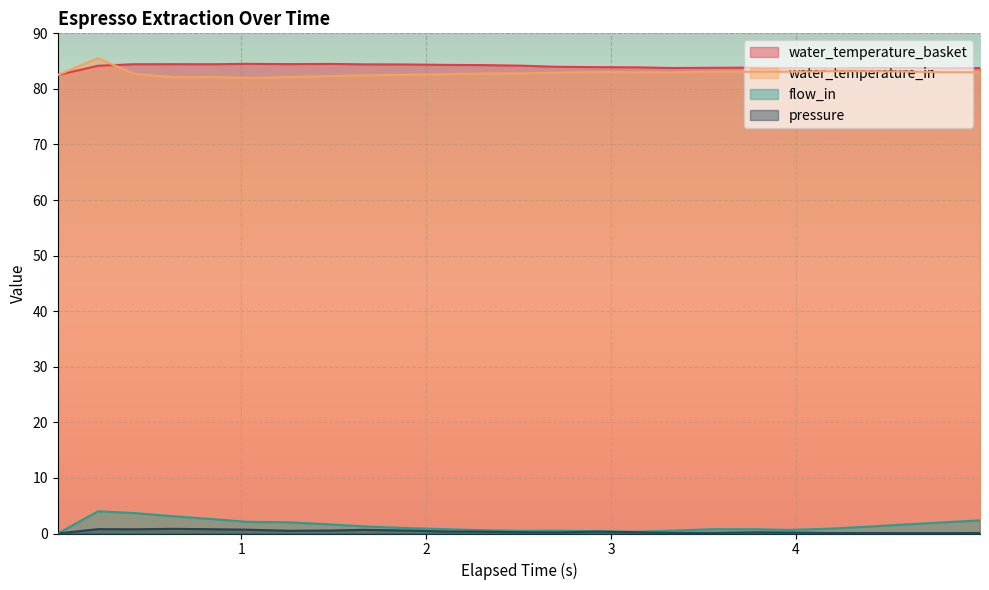

How many interior local valleys does the flow_in series have?

3